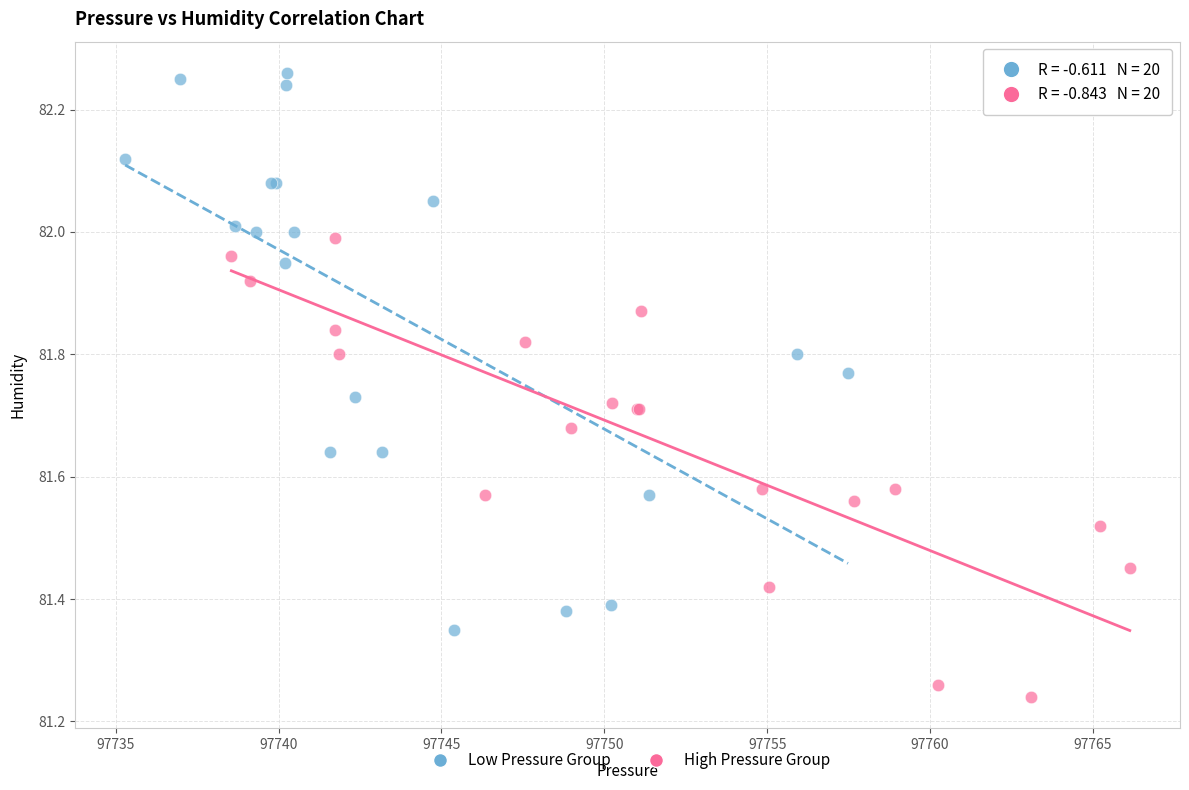

Which series has the widest spread of Y values?

Low Pressure Group